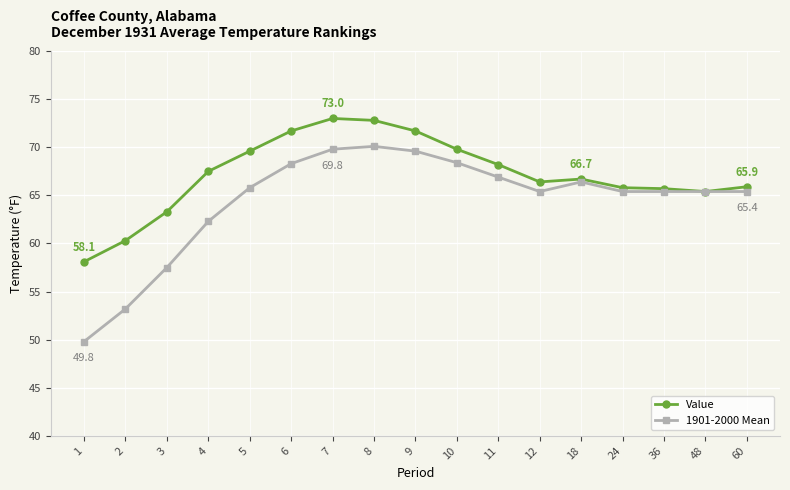

How many data points in 1901-2000 Mean are above 65?

13